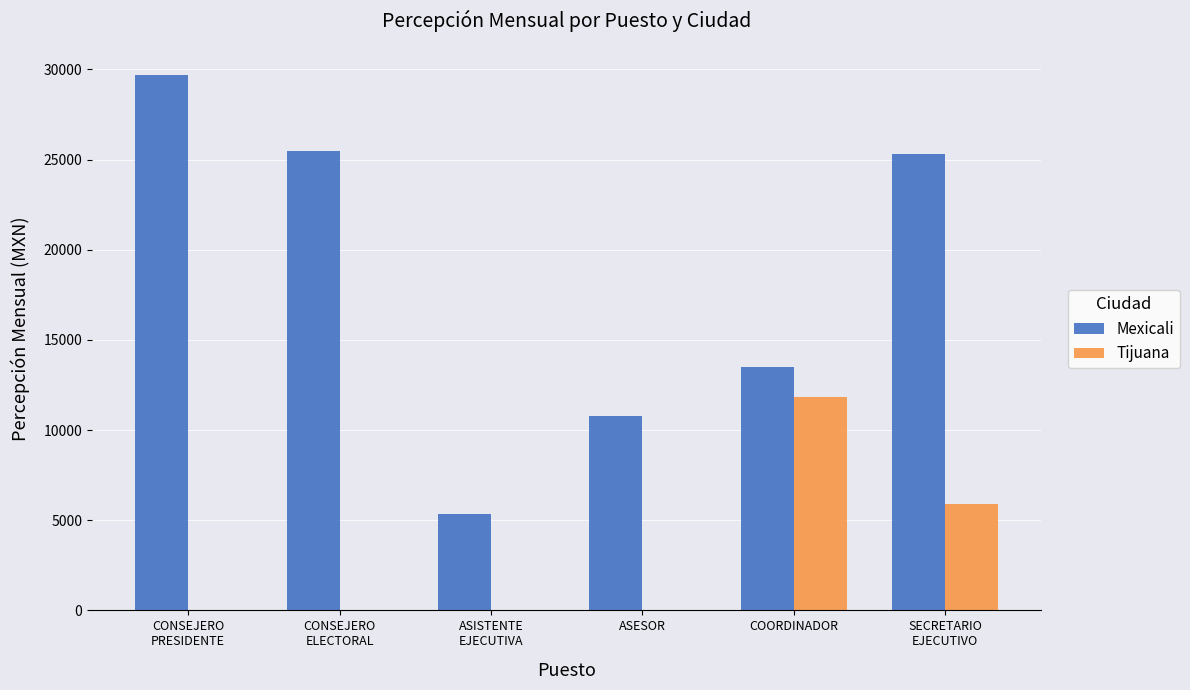

Is it true that Mexicali equals 25320.0 at SECRETARIO
EJECUTIVO?

True